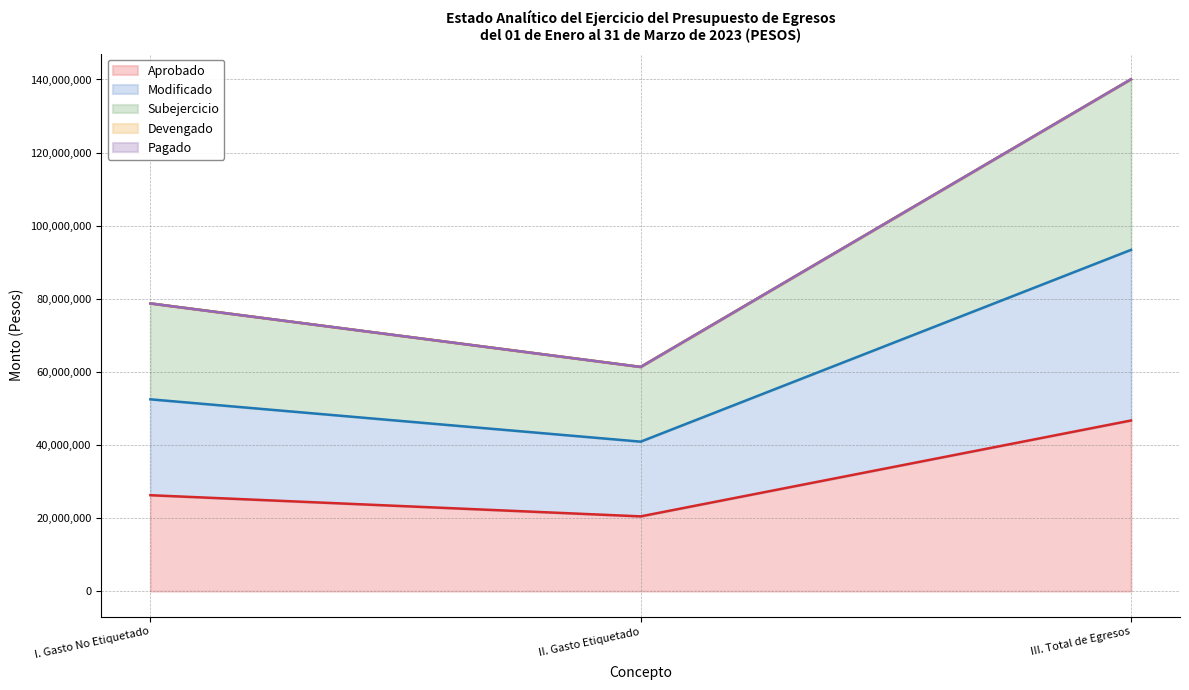

What is the total value across all series at III. Total de Egresos?

280127622.2